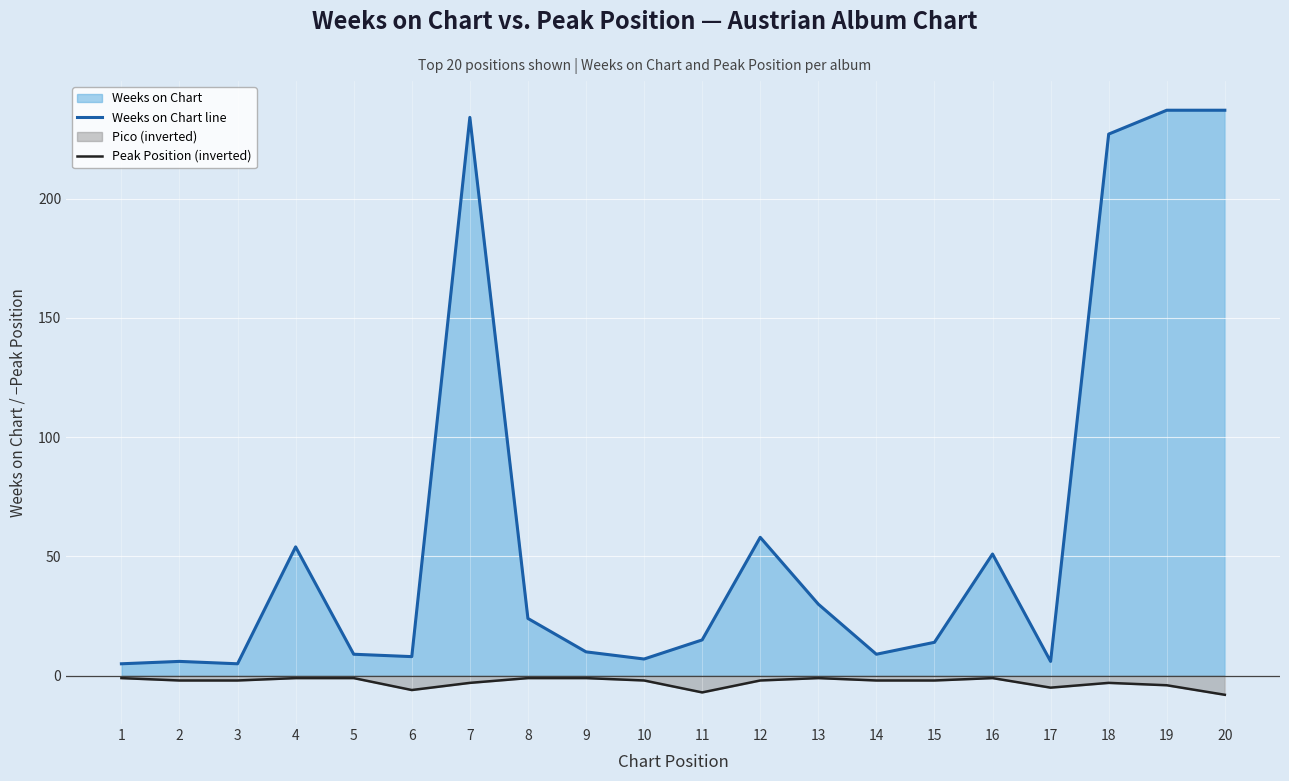

Is the value of Weeks on Chart line at 19 greater than the value of Peak Position (inverted) at 9?

Yes